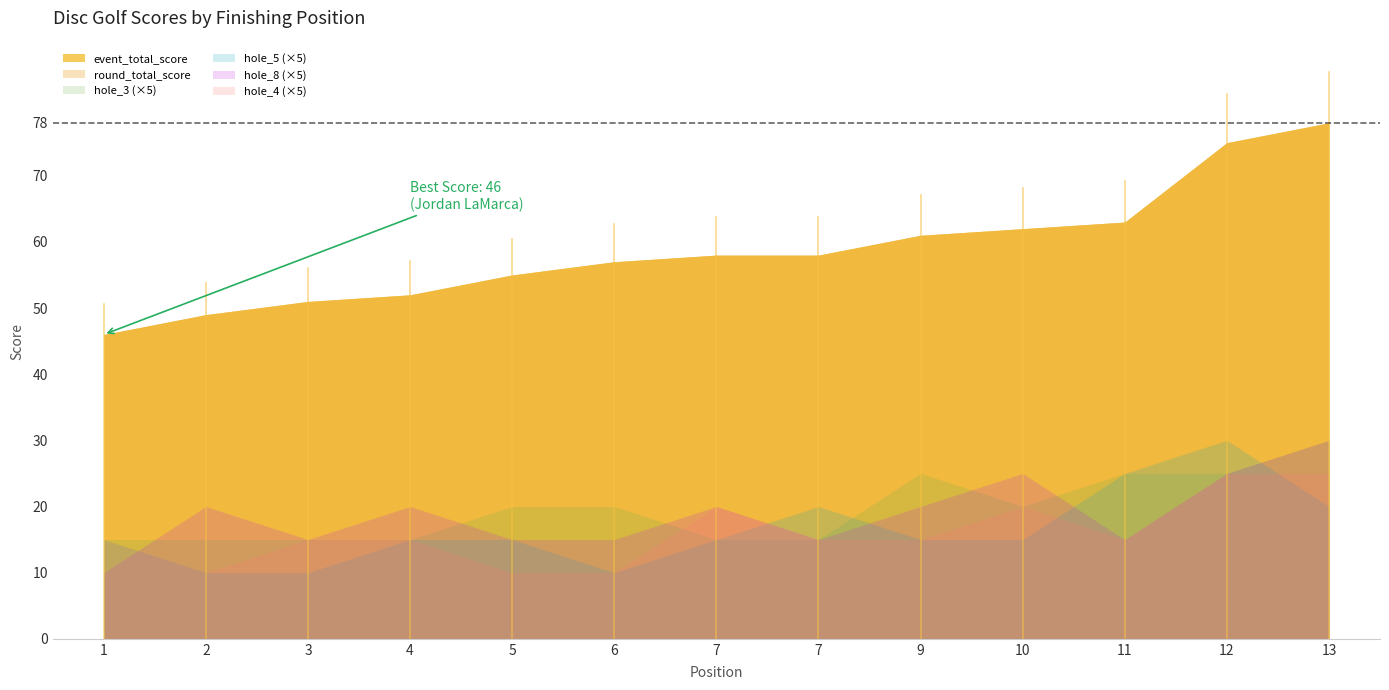

The value of event_total_score at 5 is 55. True or false?

True